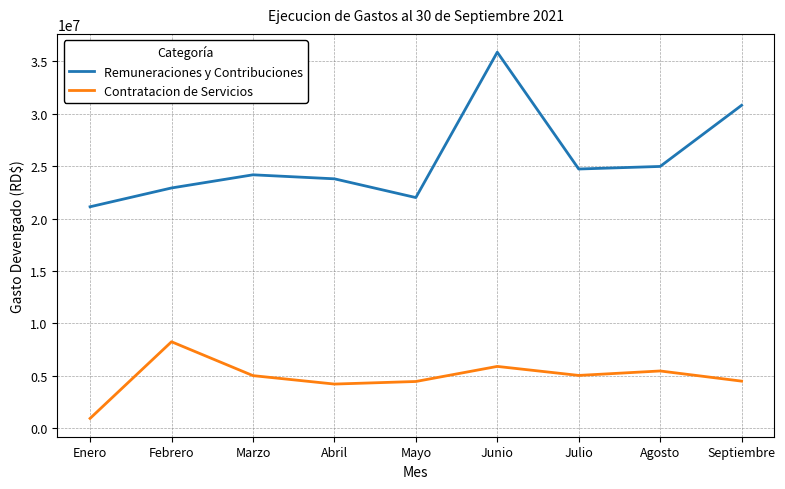

True or false: Remuneraciones y Contribuciones and Contratacion de Servicios cross at least once.

False